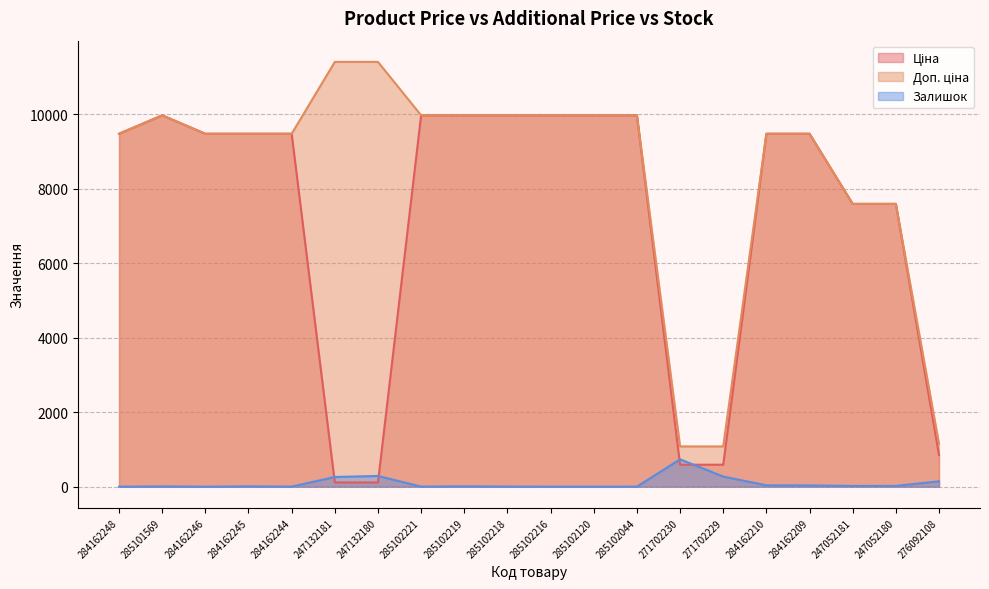

What is the average value of the Доп. ціна series?

8401.6